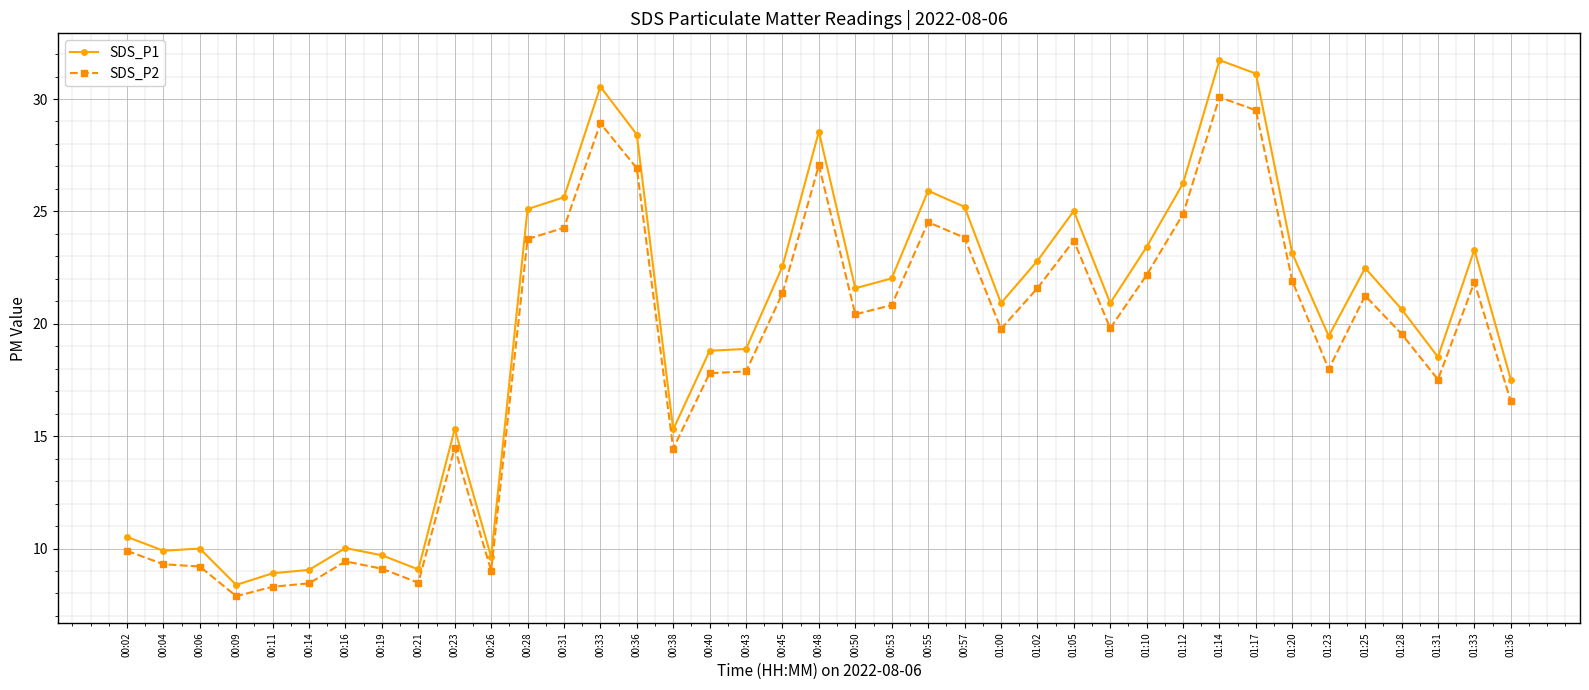

What is the average value of the SDS_P2 series?

18.6